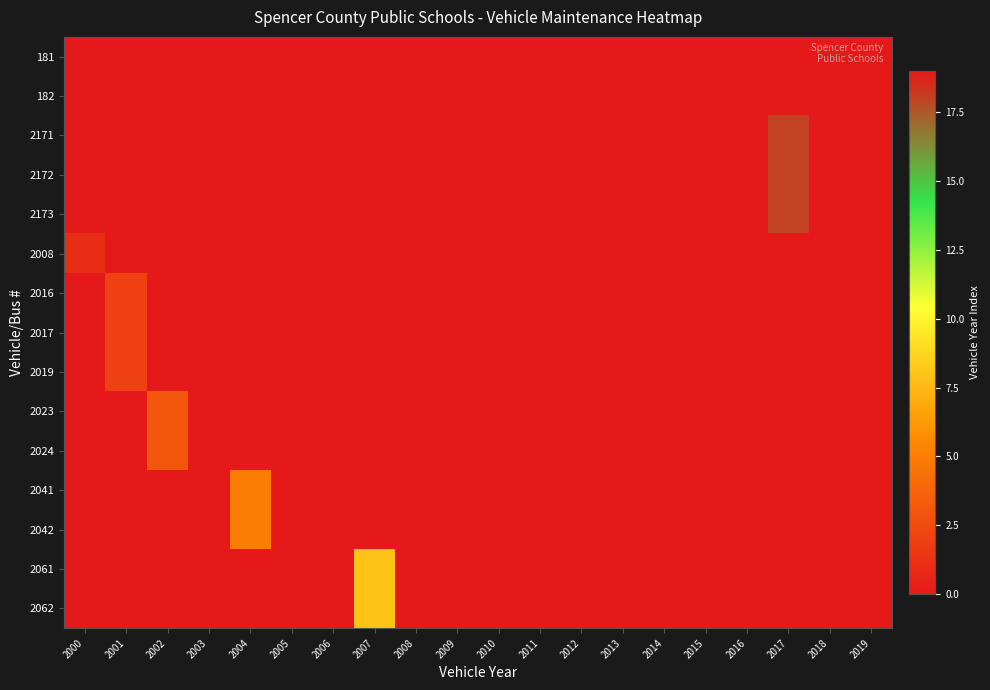

Which series changed the most between 2002 and 2017?

2171